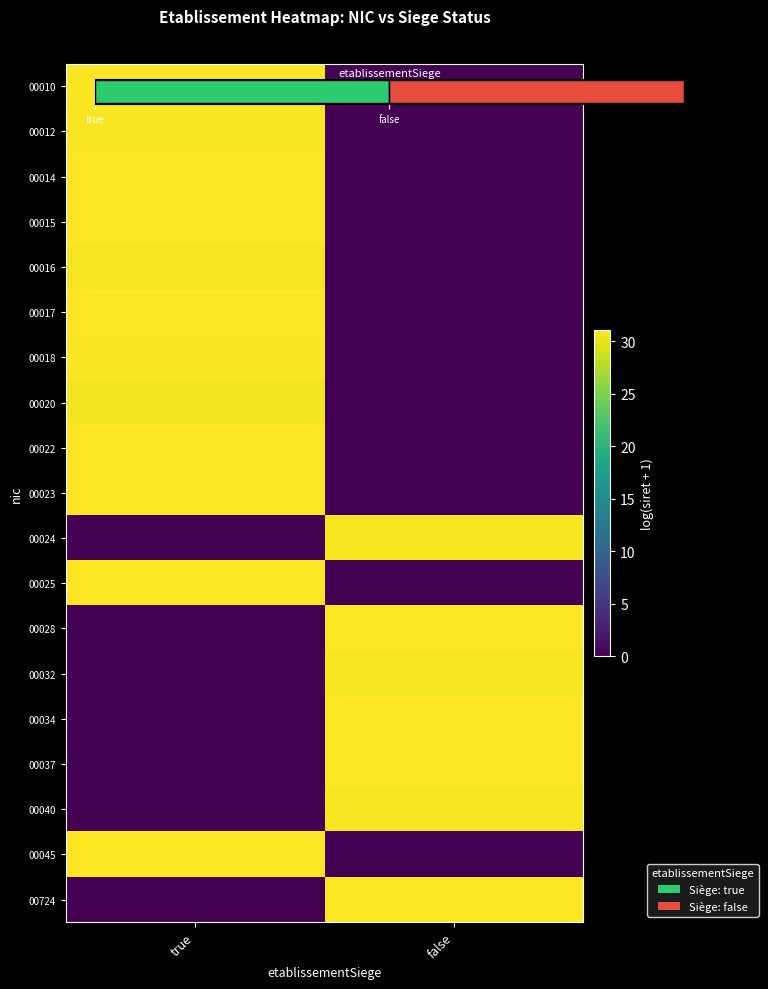

What is the difference between the maximum and minimum values in the 00022 series?

31.1